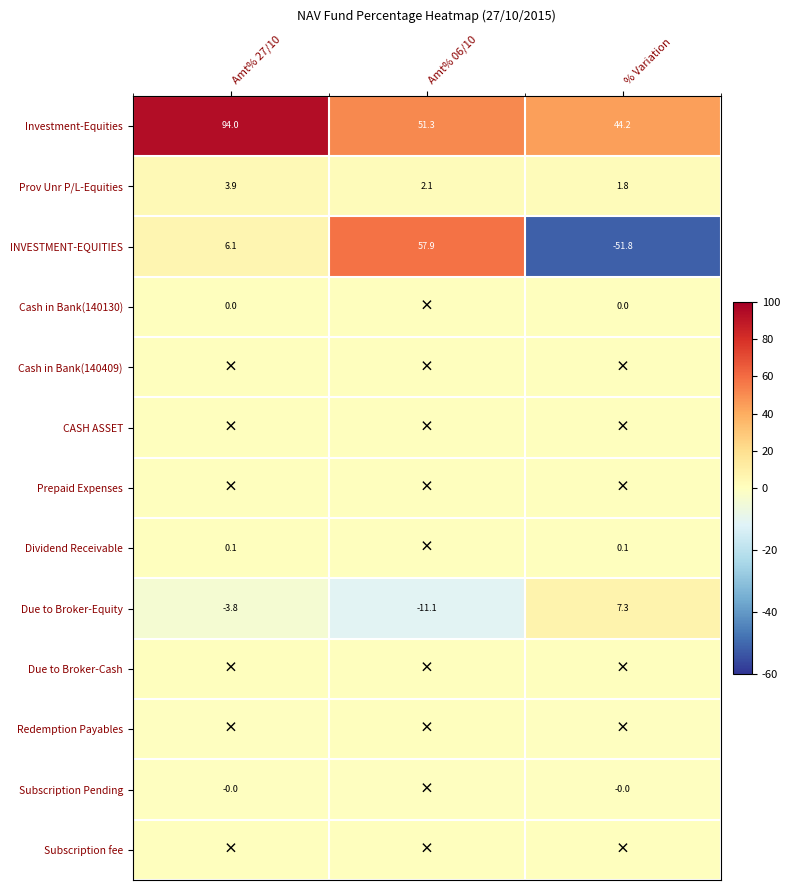

How many data points in Prov Unr P/L-Equities are less than 2?

1